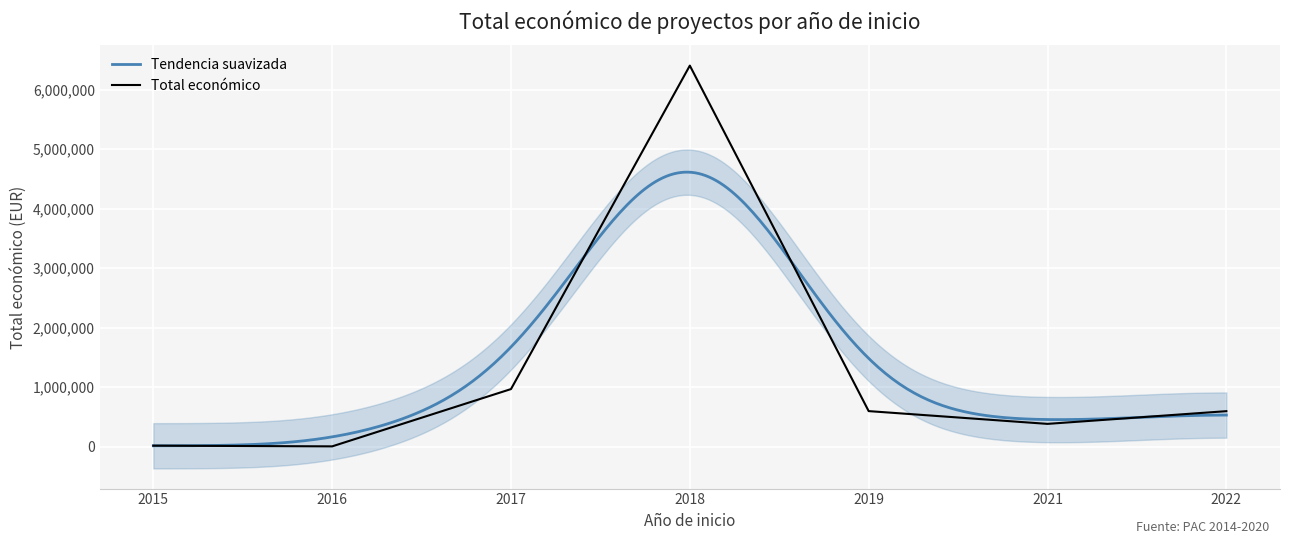

Reading left to right, list all the values displayed in this chart.

2015=19950	2016=8000	2017=969996	2018=6401275	2019=599962	2021=385549	2022=599022